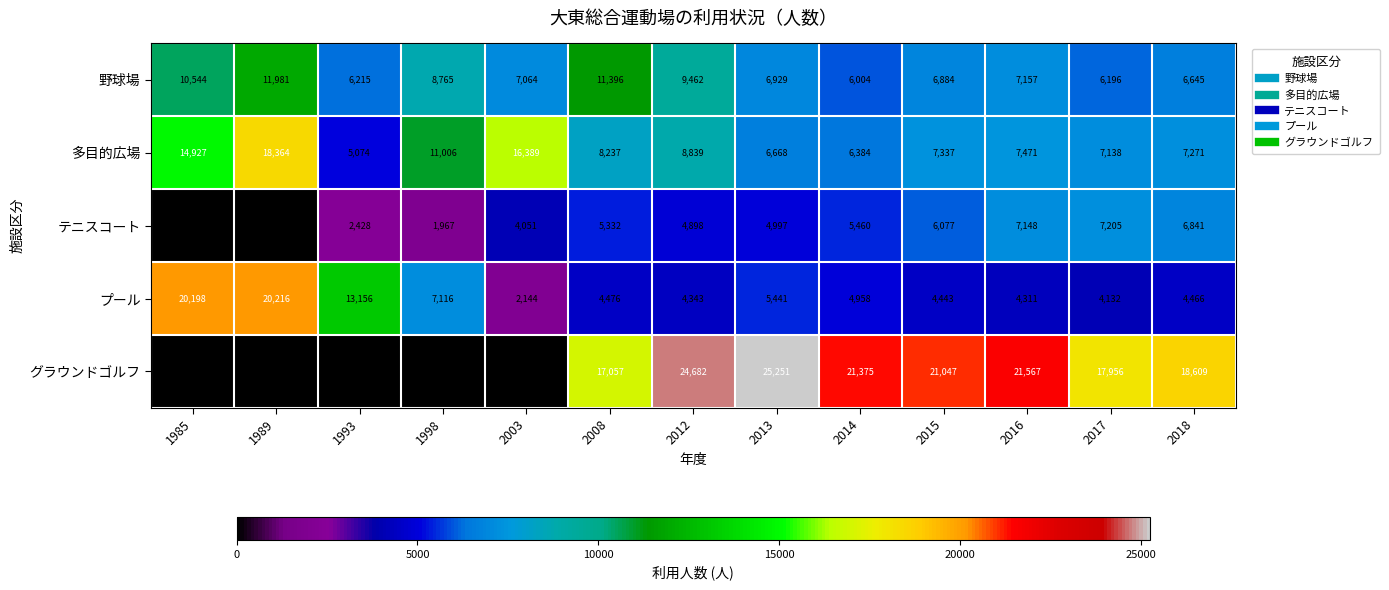

At which category does the chart reach its minimum across all series?

1985